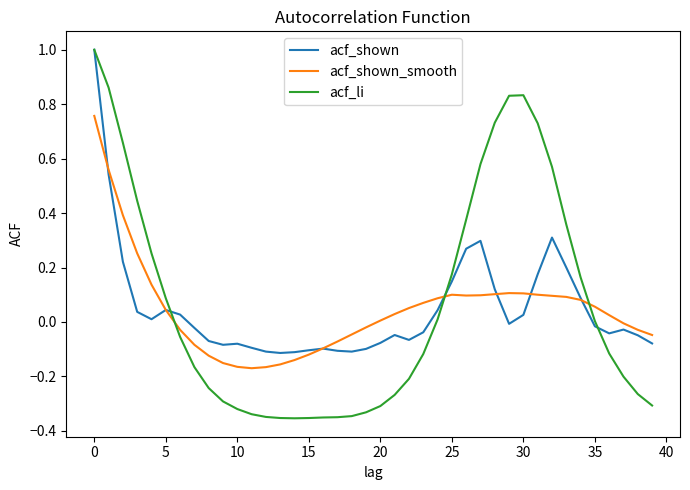

In acf_li, how many points are lower than both neighbors (excluding endpoints)?

1